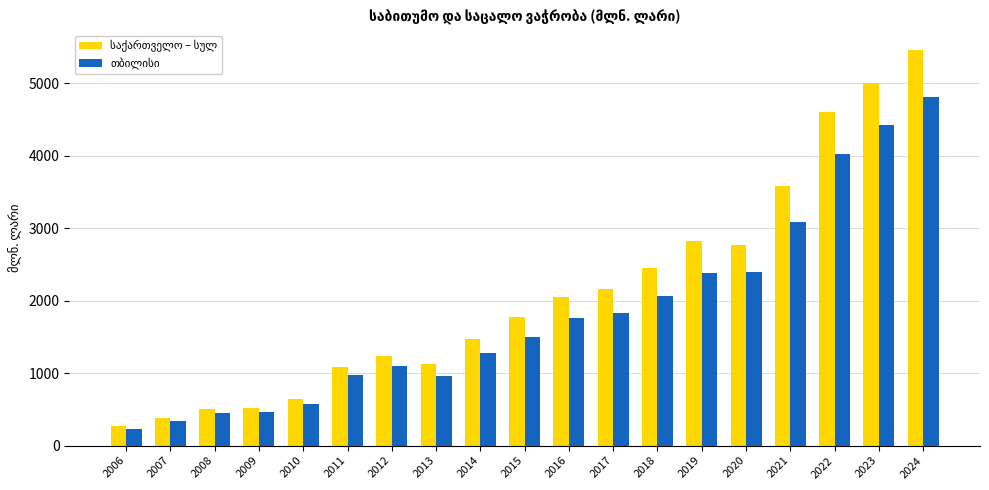

What is the smallest value displayed?

232.4